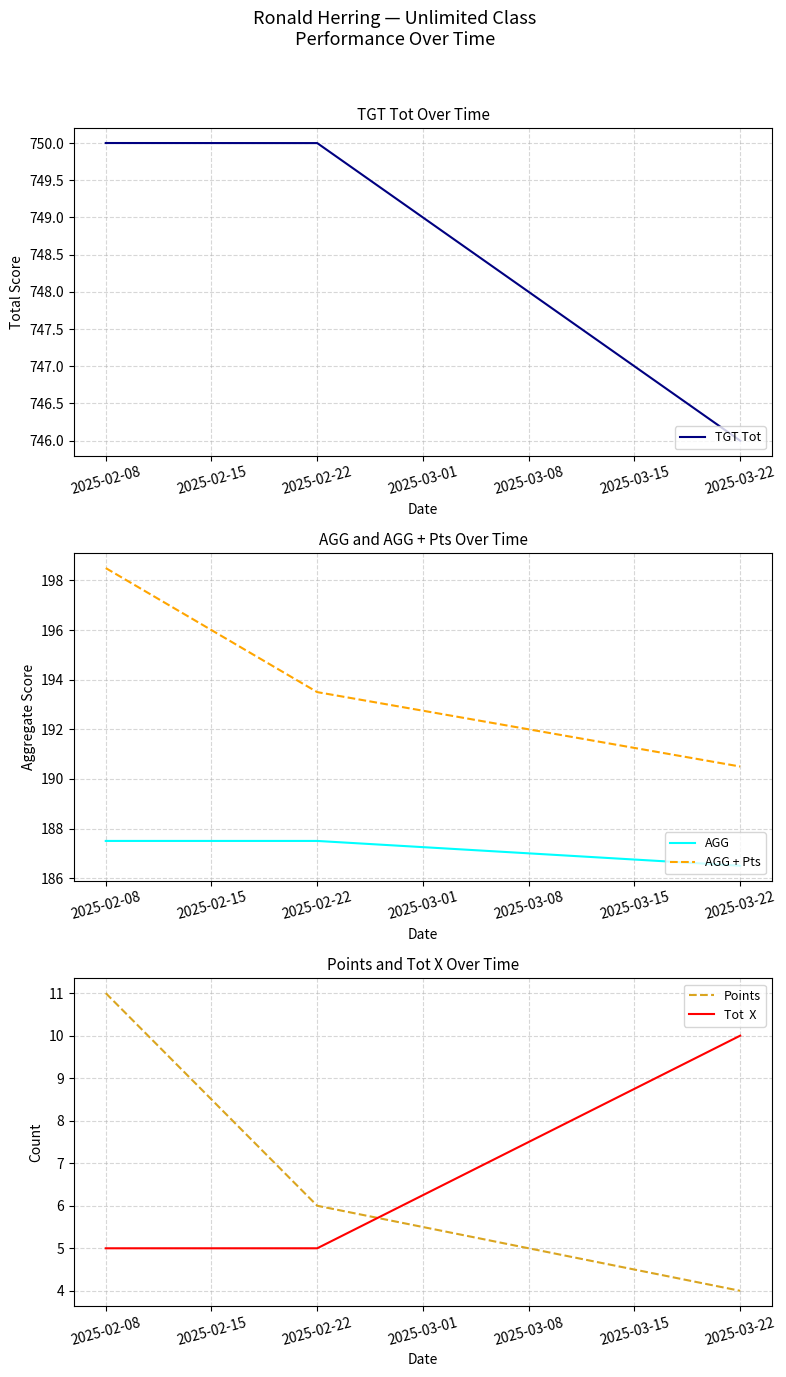

Is it true that TGT Tot equals 746.0 at 2025-03-22?

True